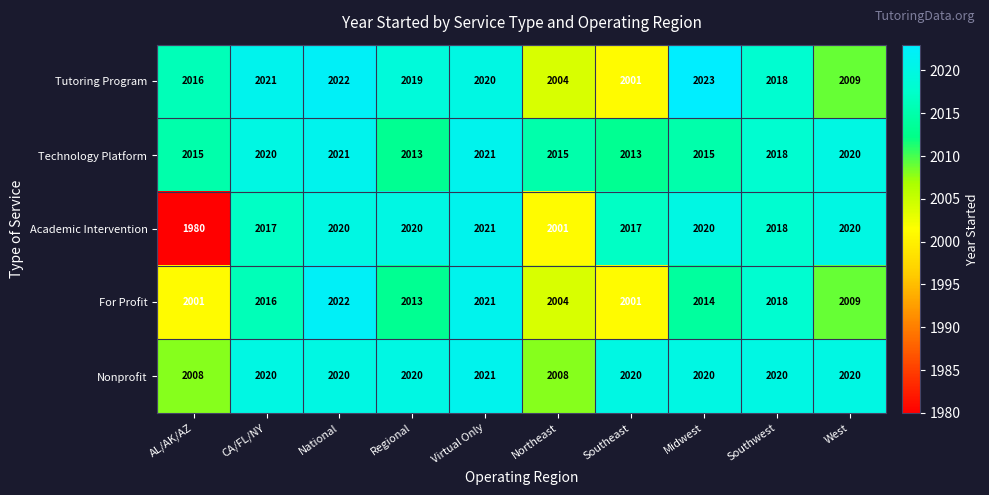

What is the maximum value for Nonprofit?

2021